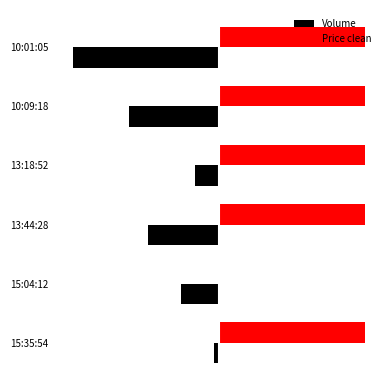

The value of Price clean at 13:18:52 is 31. True or false?

True